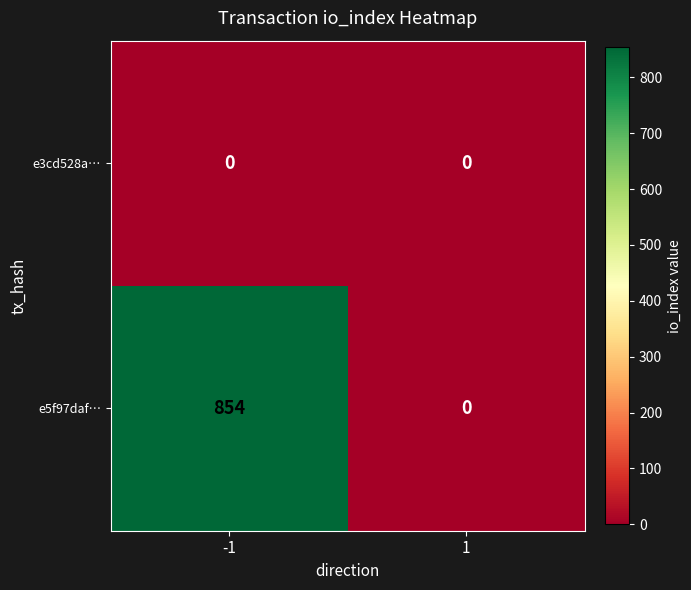

Which series has the widest spread of values?

e5f97daf…